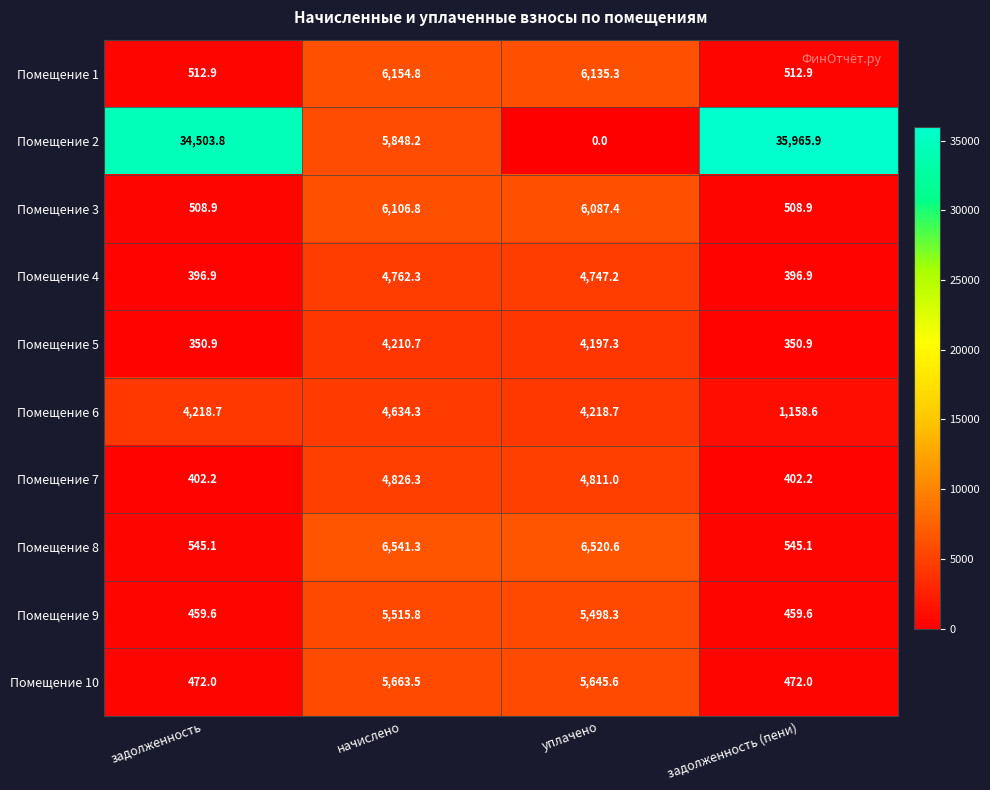

List the series in order of their peak value, highest first.

Помещение 2, Помещение 8, Помещение 1, Помещение 3, Помещение 10, Помещение 9, Помещение 7, Помещение 4, Помещение 6, Помещение 5